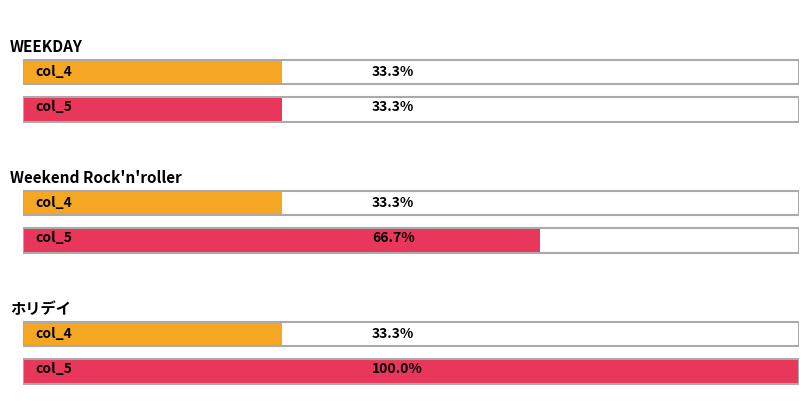

Rank the series by their average value, from highest to lowest.

col_5, col_4